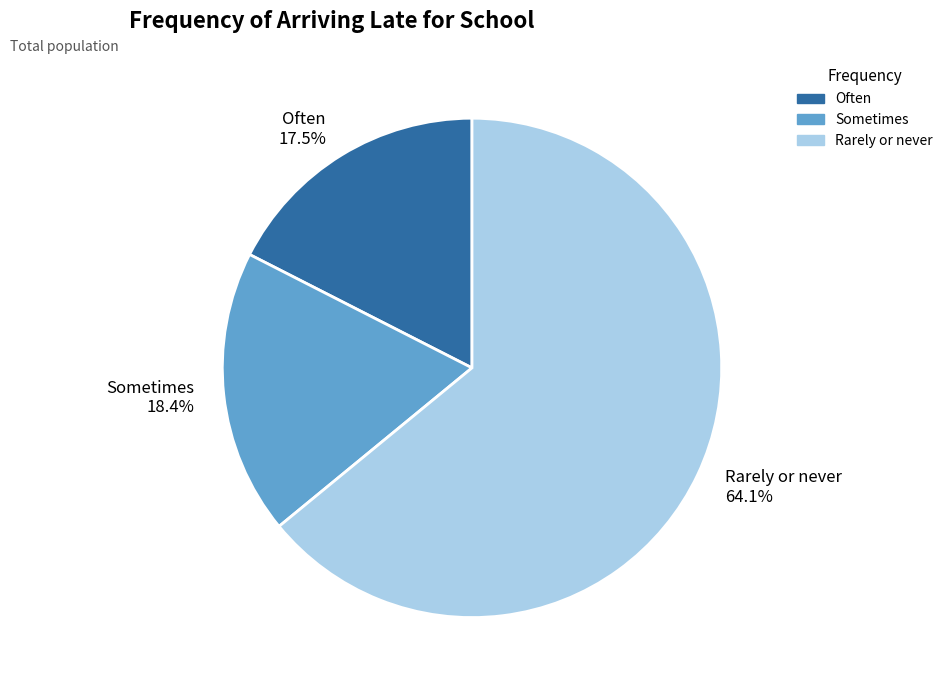

Is the sum of Rarely or never and Sometimes greater than half?

Yes